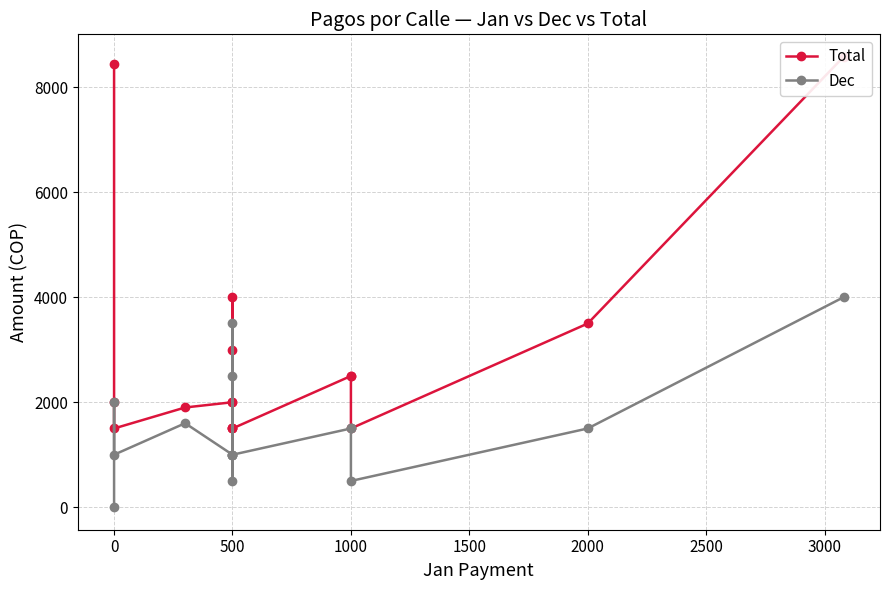

True or false: Total and Dec intersect in this chart.

False